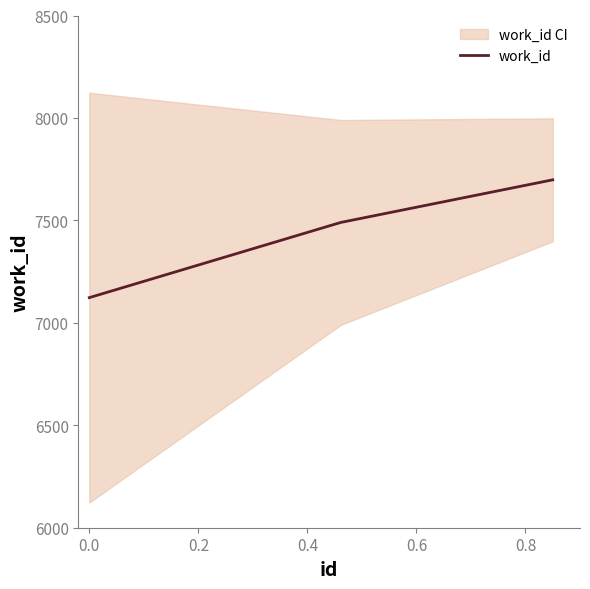

How many data points are above 7490?

1